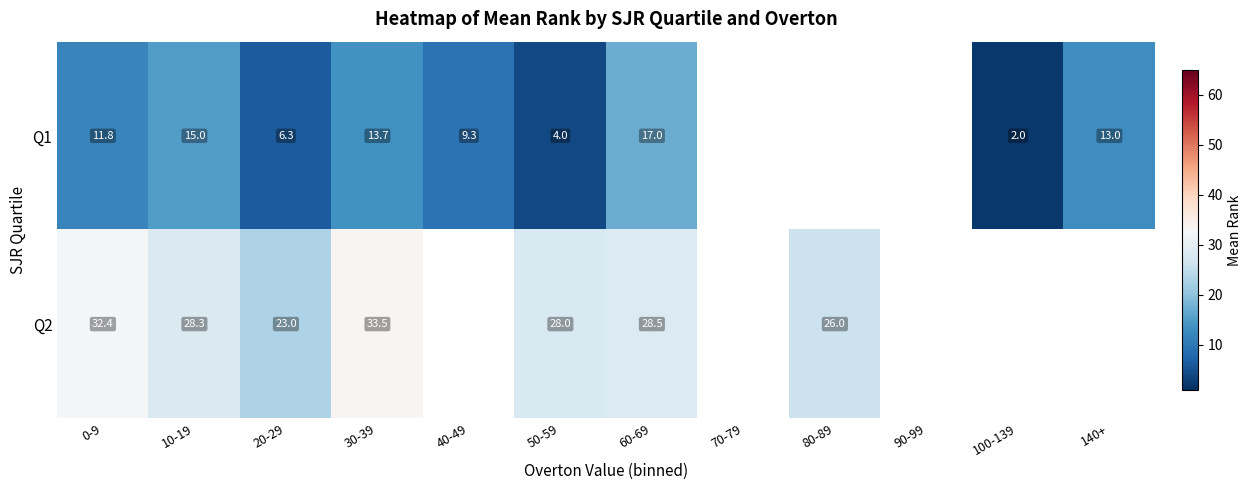

Is the value of Q2 at 80-89 greater than the value of Q1 at 100-139?

Yes